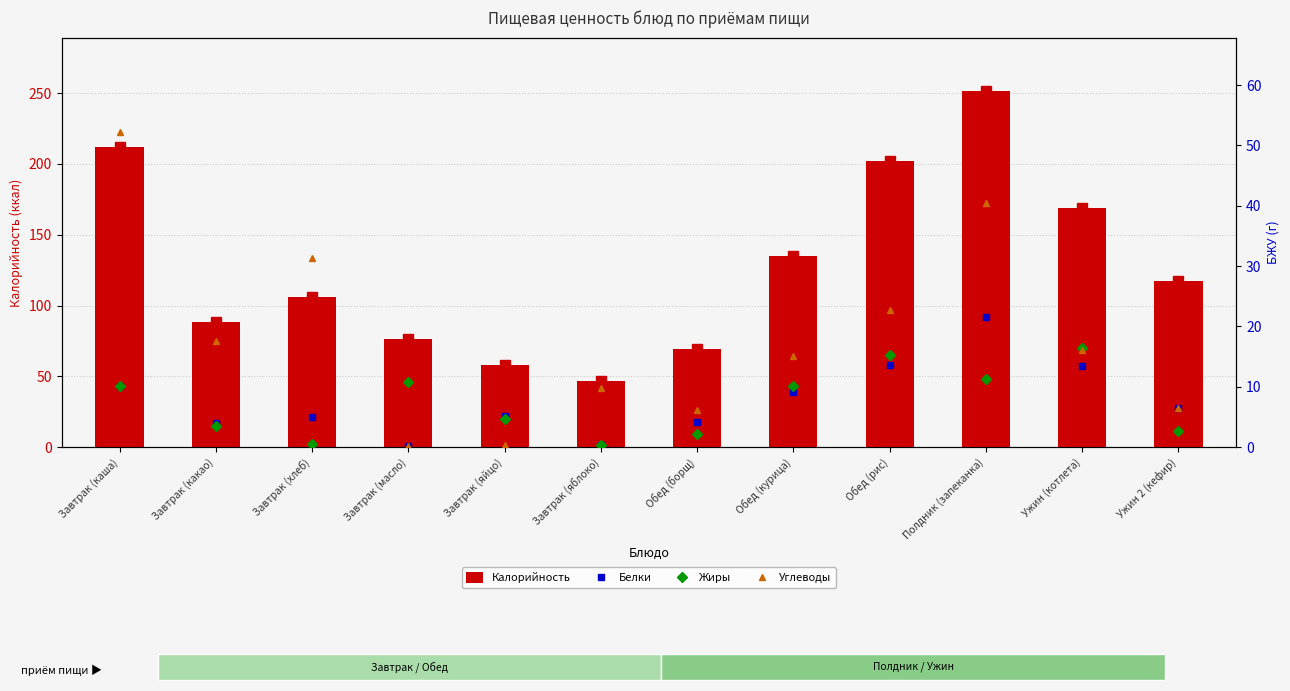

What is the minimum value for Калорийность?

47.0